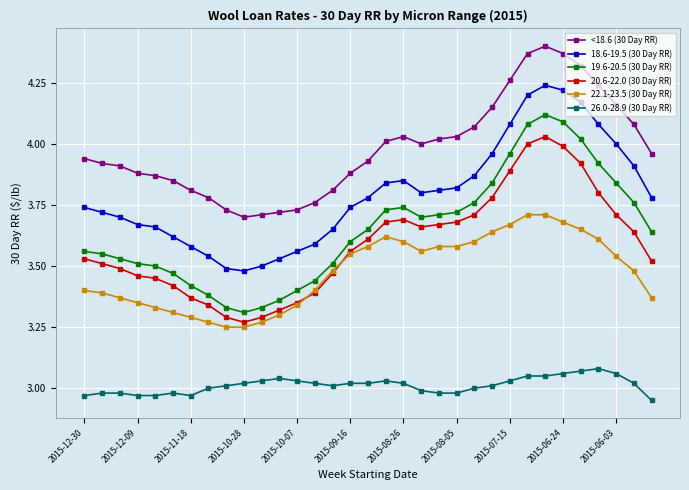

Which series has the widest spread of values?

19.6-20.5 (30 Day RR)